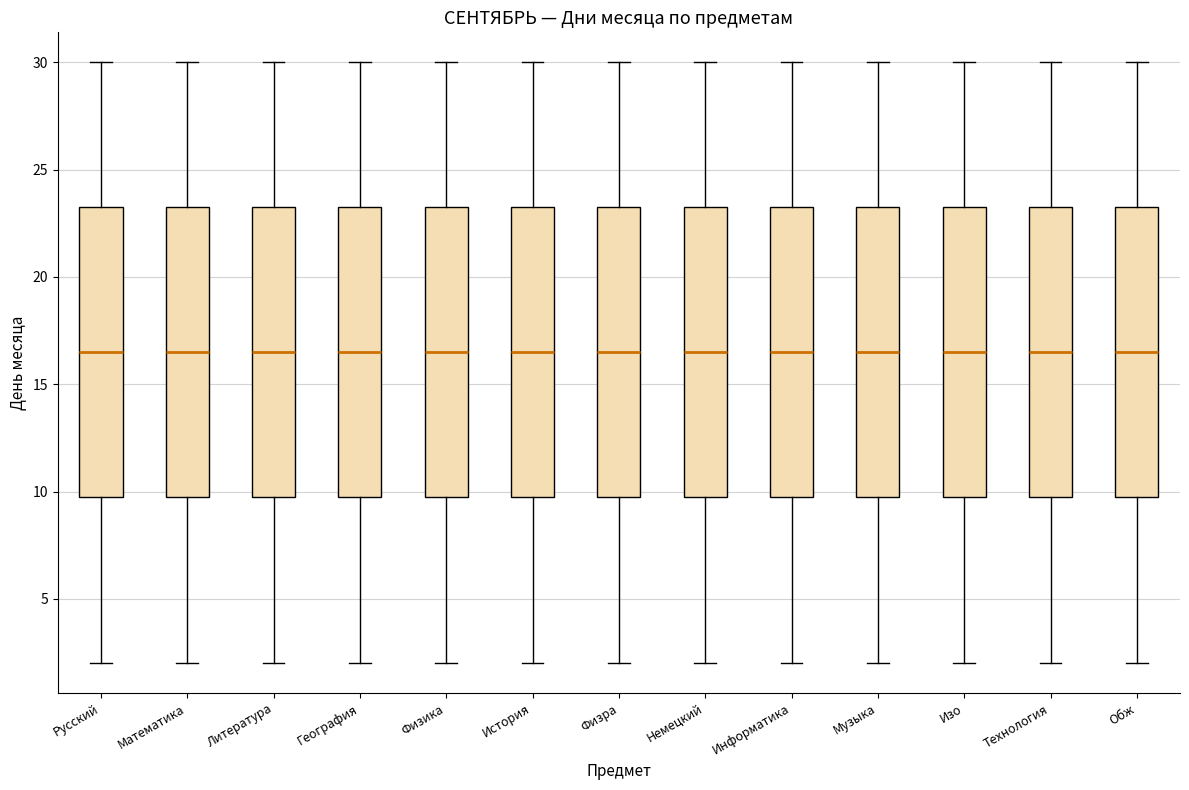

Reading left to right, read every box against the y-axis: the position of its median line, the range the box covers, and the ends of its whiskers. The values are not printed on the chart, so give them approximately, as read against the axis.

Русский: median 16.5, box 10.0 to 23.5, whiskers 2.0 to 30.0
Математика: median 16.5, box 10.0 to 23.5, whiskers 2.0 to 30.0
Литература: median 16.5, box 10.0 to 23.5, whiskers 2.0 to 30.0
География: median 16.5, box 10.0 to 23.5, whiskers 2.0 to 30.0
Физика: median 16.5, box 10.0 to 23.5, whiskers 2.0 to 30.0
История: median 16.5, box 10.0 to 23.5, whiskers 2.0 to 30.0
Физра: median 16.5, box 10.0 to 23.5, whiskers 2.0 to 30.0
Немецкий: median 16.5, box 10.0 to 23.5, whiskers 2.0 to 30.0
Информатика: median 16.5, box 10.0 to 23.5, whiskers 2.0 to 30.0
Музыка: median 16.5, box 10.0 to 23.5, whiskers 2.0 to 30.0
Изо: median 16.5, box 10.0 to 23.5, whiskers 2.0 to 30.0
Технология: median 16.5, box 10.0 to 23.5, whiskers 2.0 to 30.0
Обж: median 16.5, box 10.0 to 23.5, whiskers 2.0 to 30.0